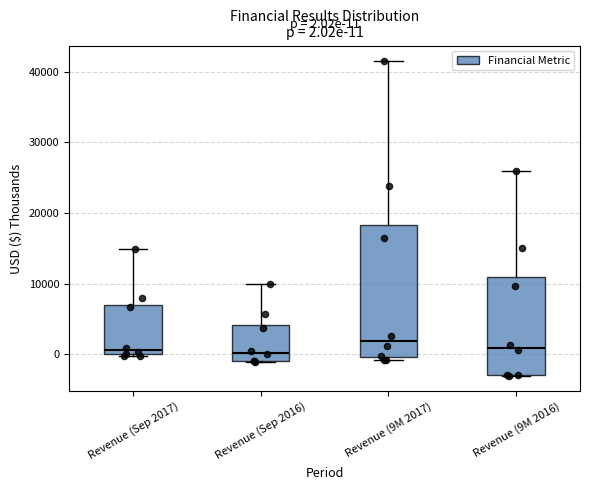

Which box is the tallest, from its lower edge to its upper edge?

Revenue (9M 2017)